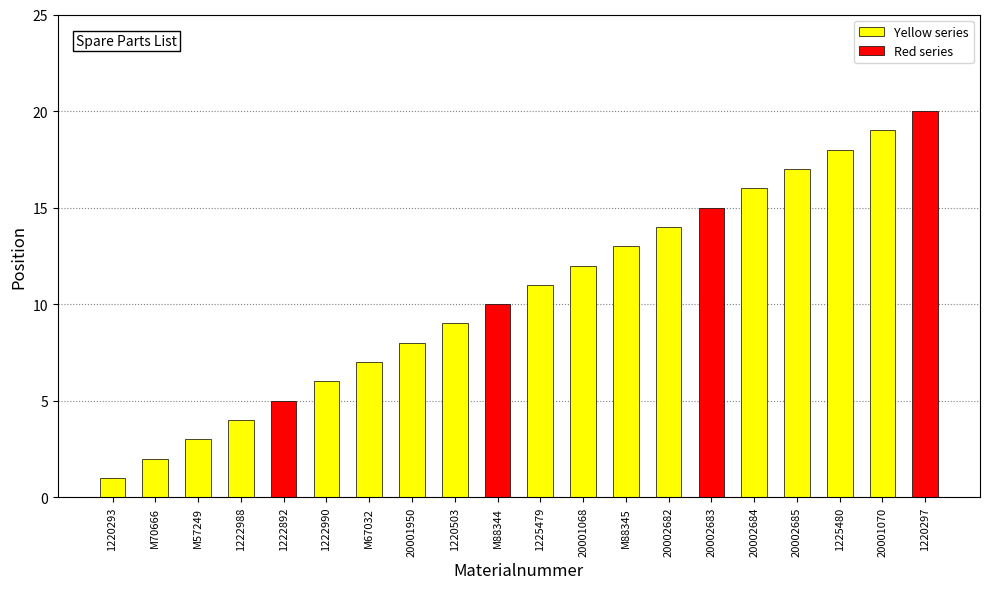

Which category has the highest value across all series?

1220297